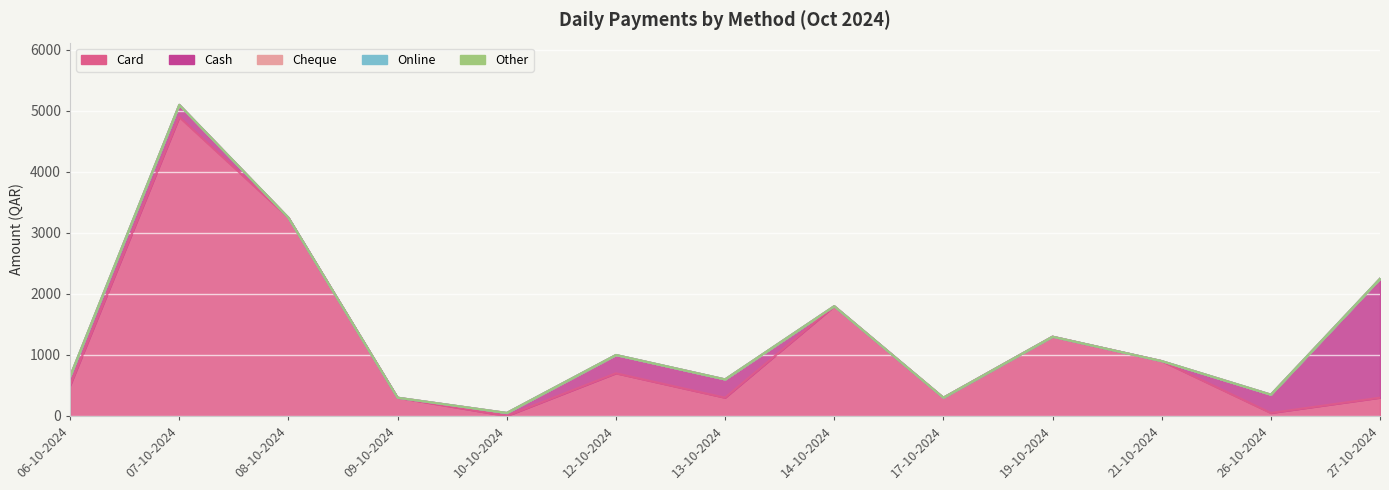

Between 06-10-2024 and 17-10-2024, which series saw the biggest shift?

Card